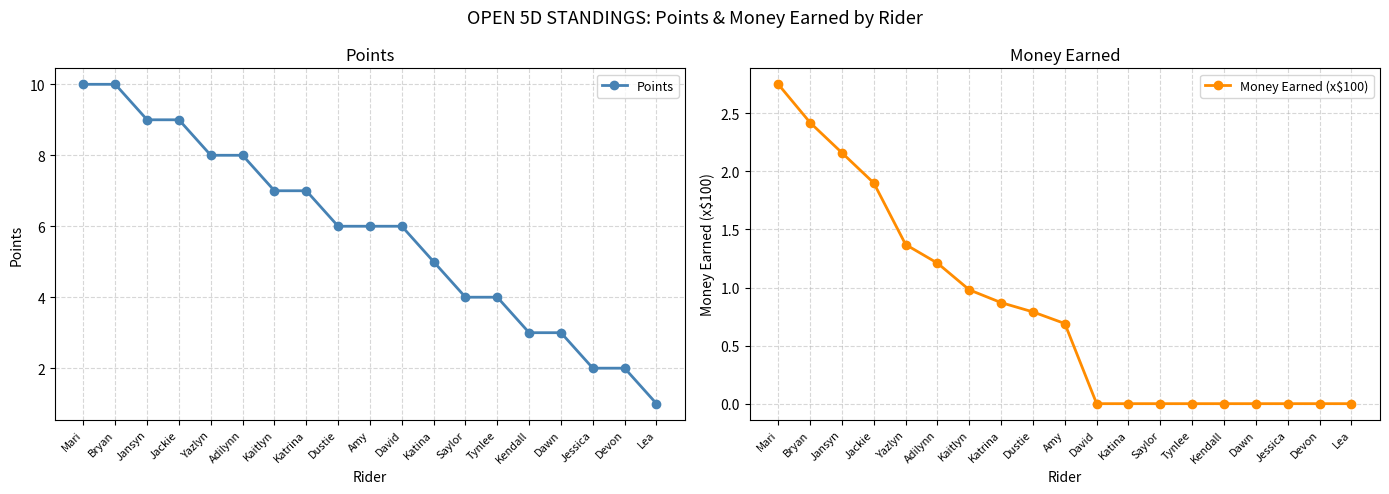

How many Points values are between 3 and 8?

12